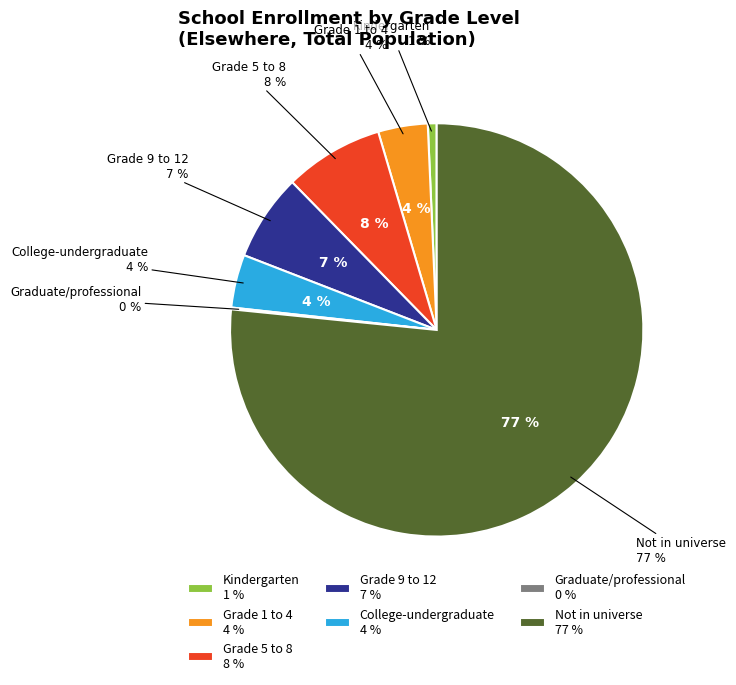

To the nearest percent, what is the combined percentage of Grade 5 to 8 and Grade 9 to 12?

15%